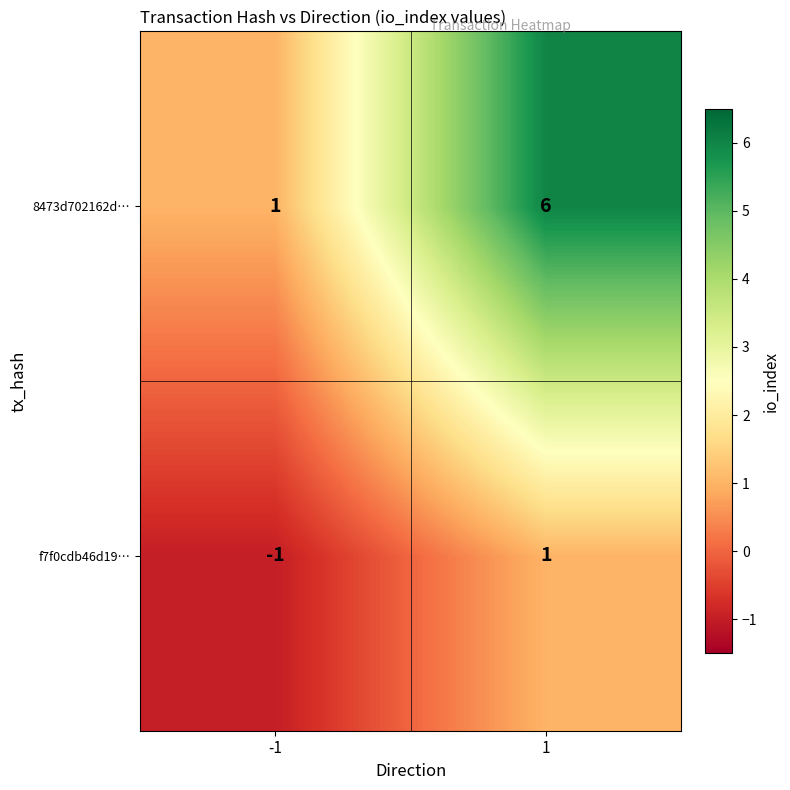

Rank the categories by 8473d702162d… value from lowest to highest.

-1, 1